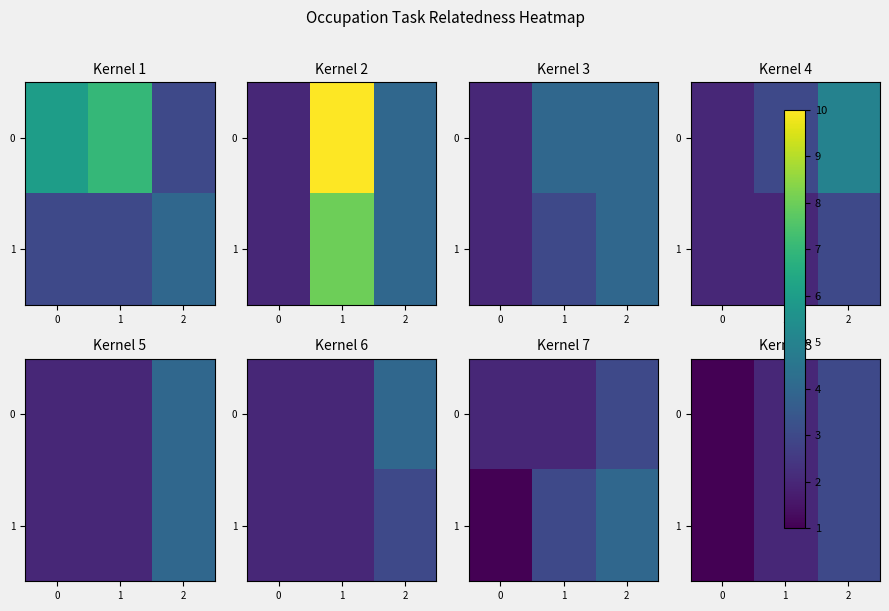

Which category has the highest value in the 1 series?

2